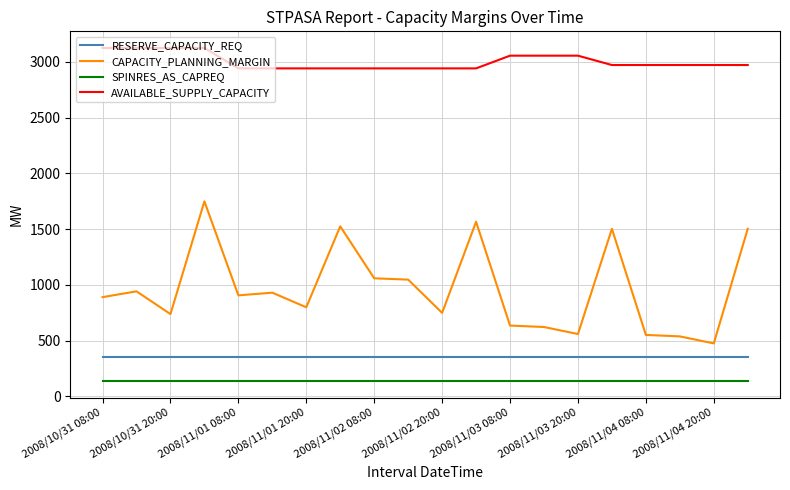

List the series in order of their peak value, lowest first.

SPINRES_AS_CAPREQ, RESERVE_CAPACITY_REQ, CAPACITY_PLANNING_MARGIN, AVAILABLE_SUPPLY_CAPACITY